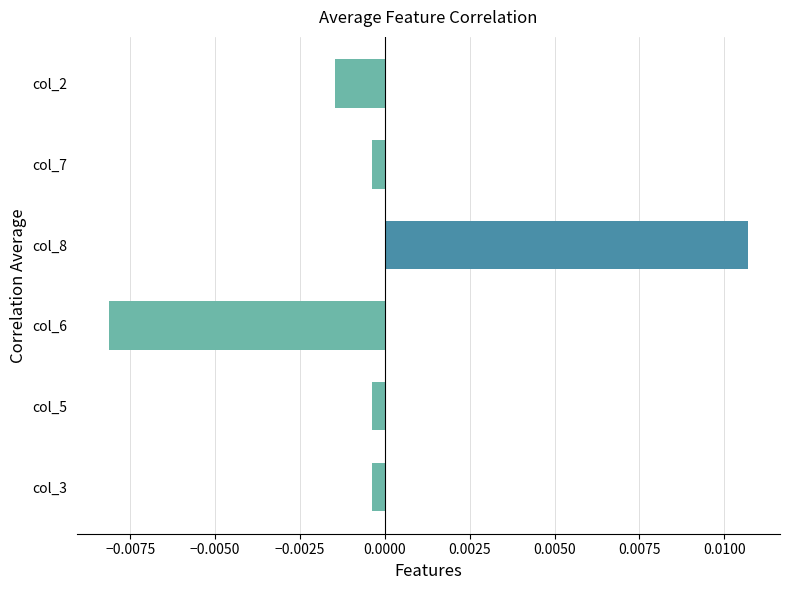

At which category does the chart reach its peak across all series?

col_8